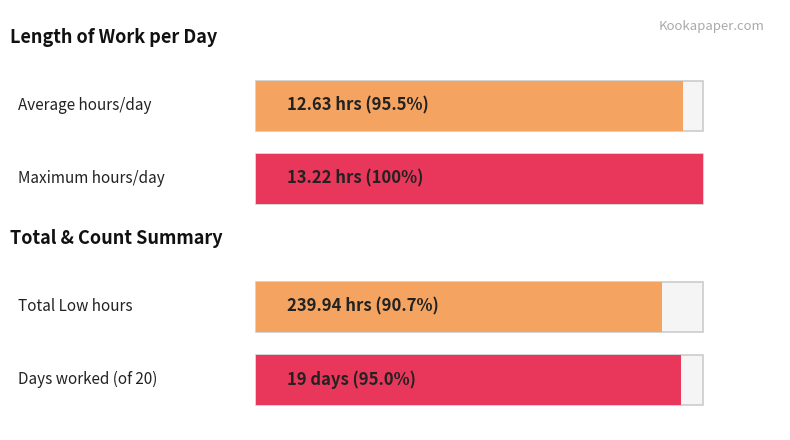

What is the average value of the Low (Hours) series?

12.0